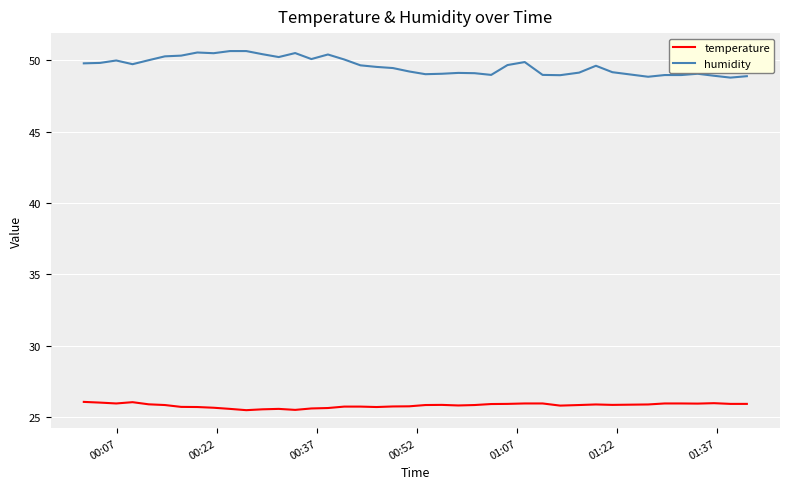

What is the highest value of the humidity series?

50.6